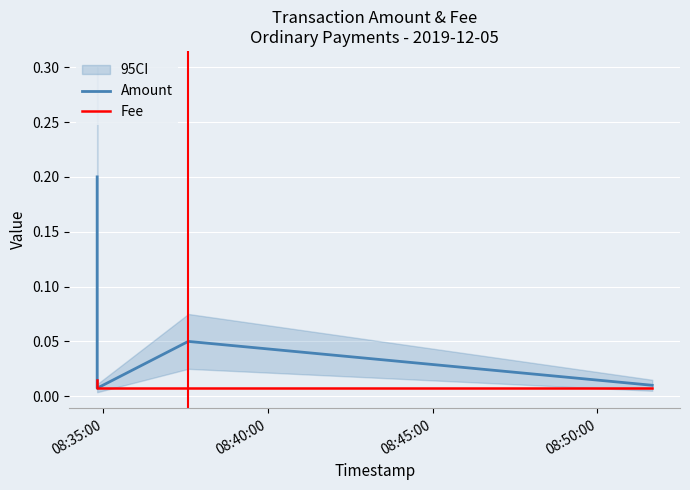

Which series has the largest total across all categories?

Amount